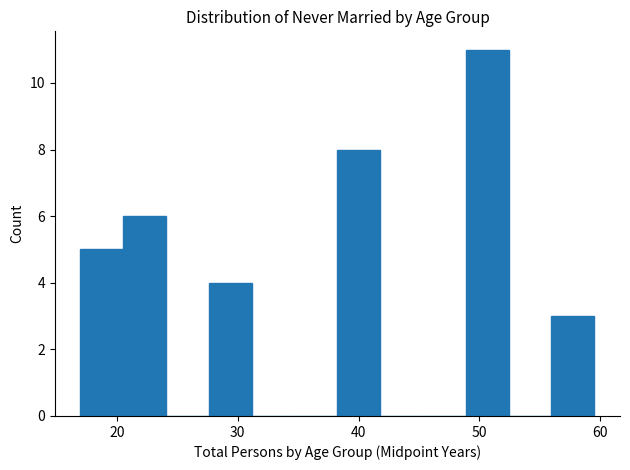

Around what value on the x-axis is the tallest bar? Give the approximate position of its centre, as read against the axis.

51